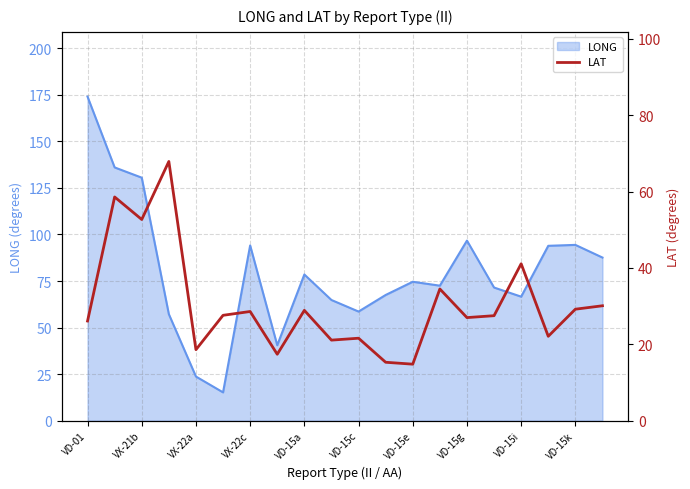

The value of LONG at VX-21b is 130.5. True or false?

True